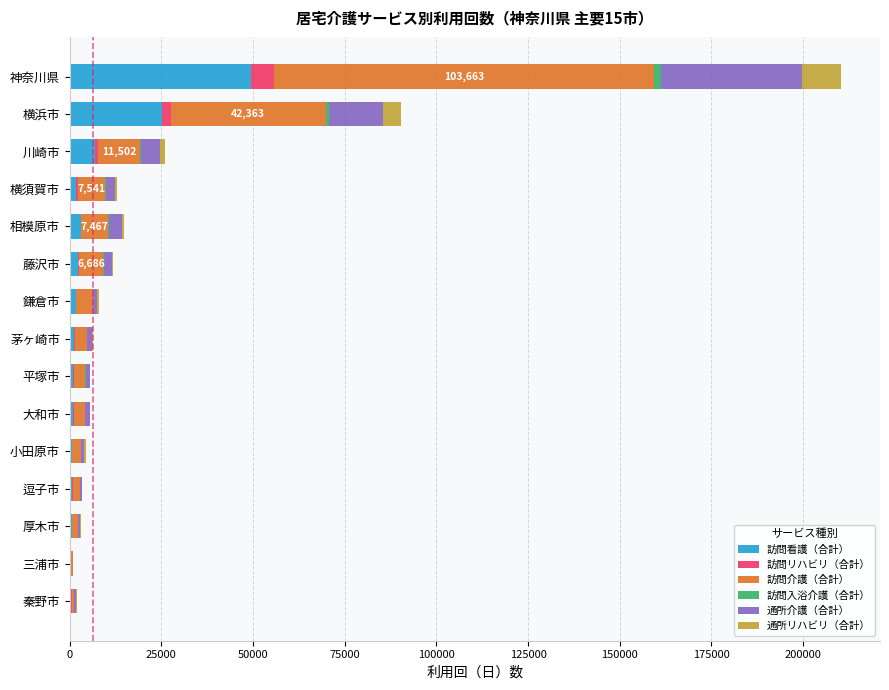

Which category has the highest value in the 訪問看護（合計） series?

神奈川県